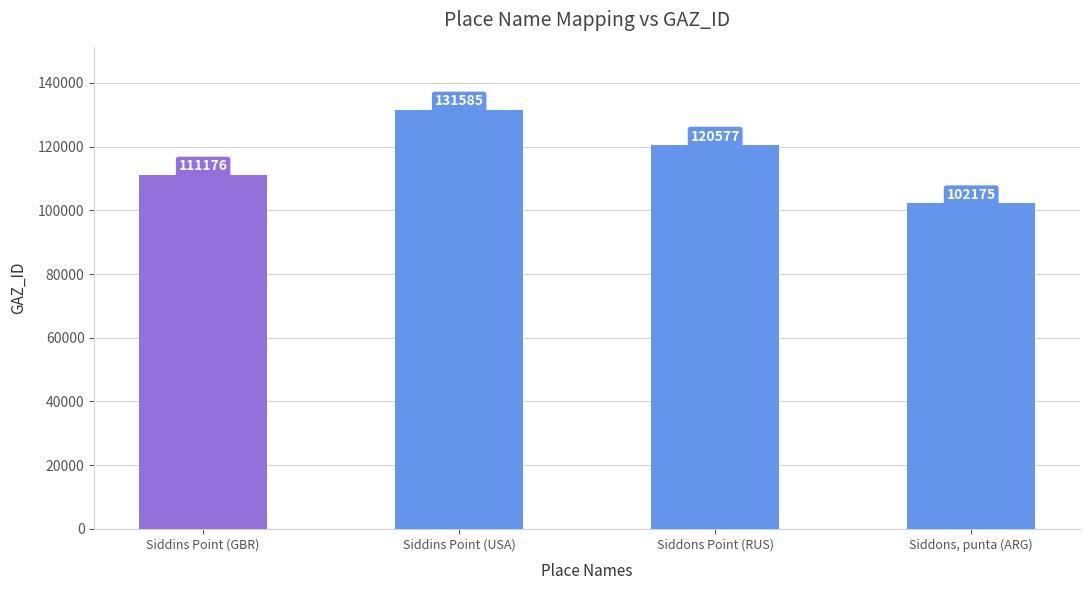

List the labels in order of value, smallest first.

Siddons, punta (ARG), Siddins Point (GBR), Siddons Point (RUS), Siddins Point (USA)